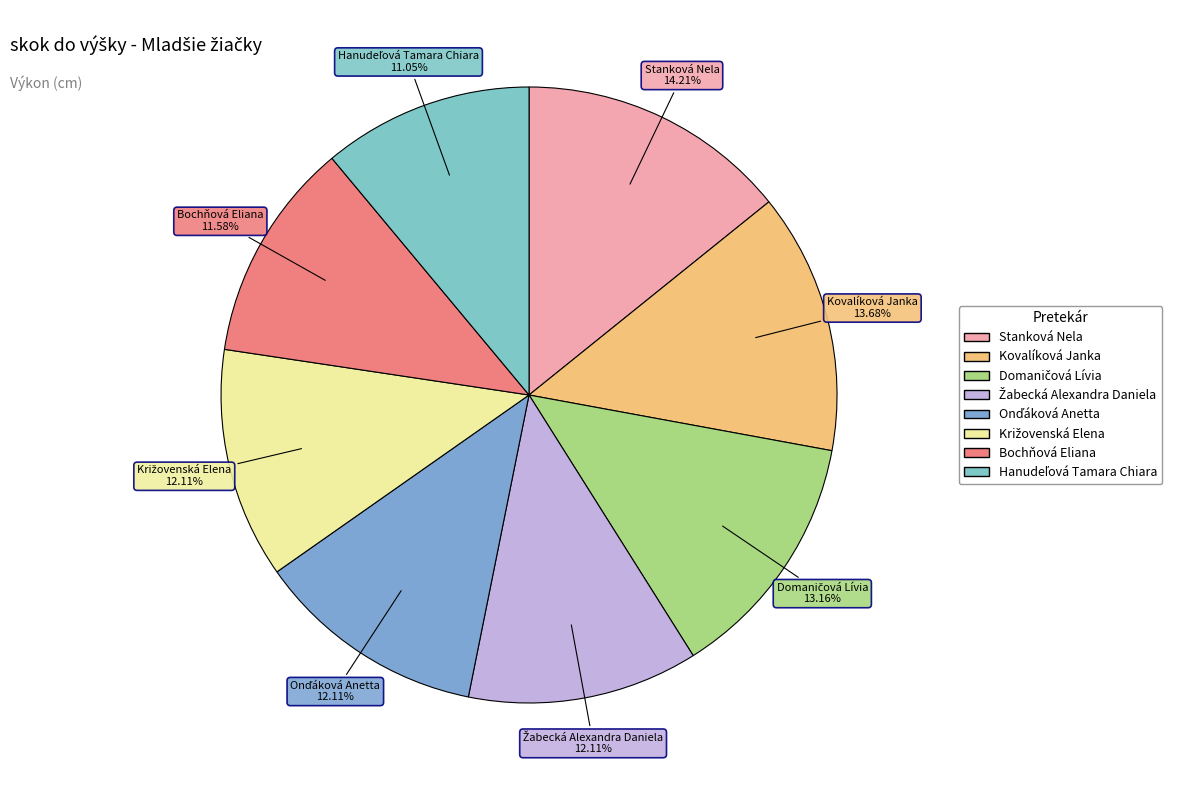

Which slice is the largest?

Stanková Nela